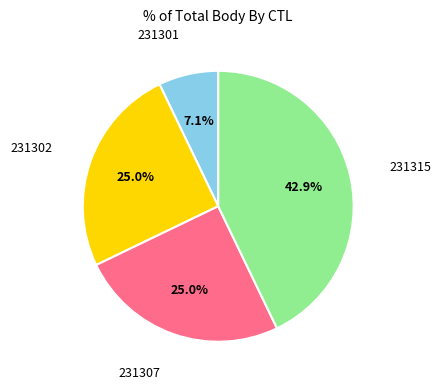

Count the number of slices in the pie.

4